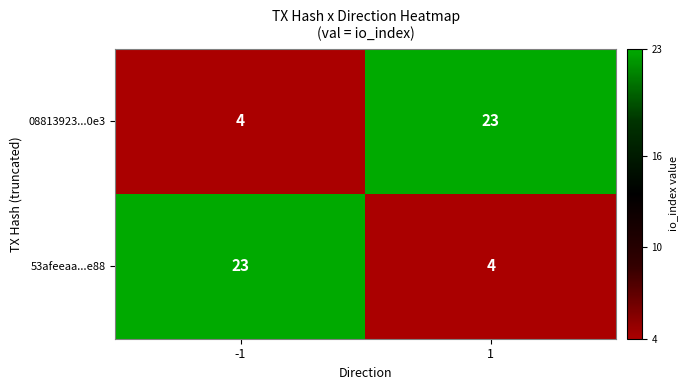

What is the sum of the 08813923...0e3 values at -1 and 1?

27